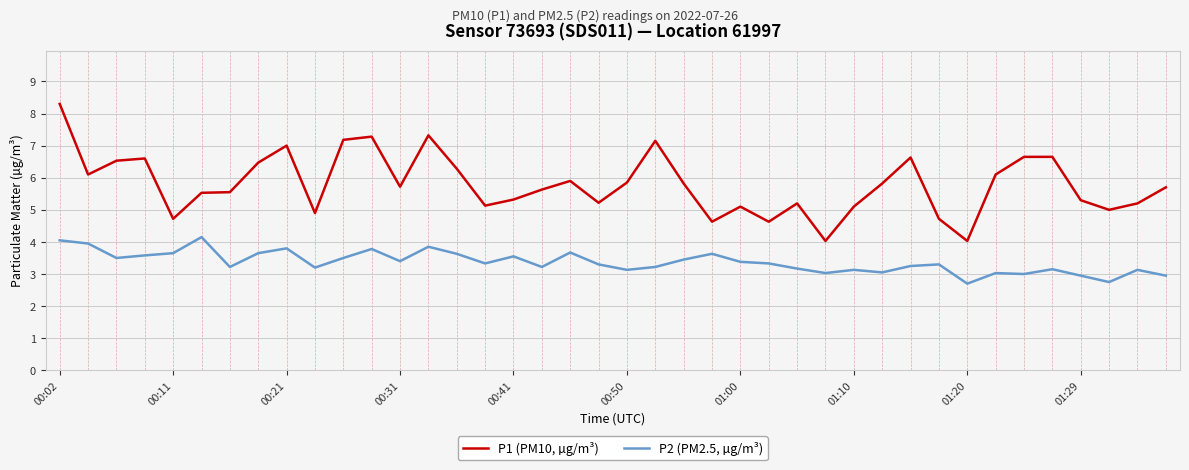

List the series in order of their overall mean, highest first.

P1 (PM10, µg/m³), P2 (PM2.5, µg/m³)